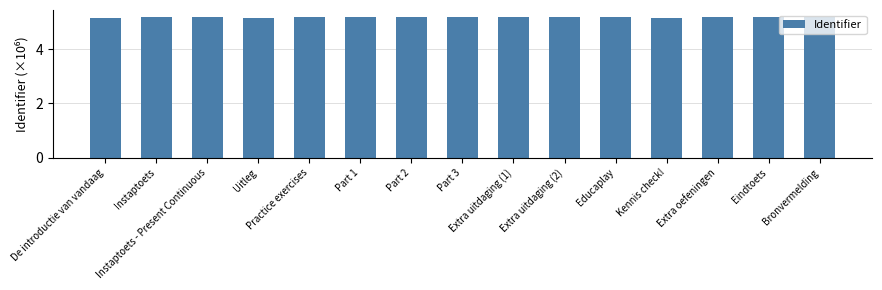

What is the smallest value displayed?

5.2